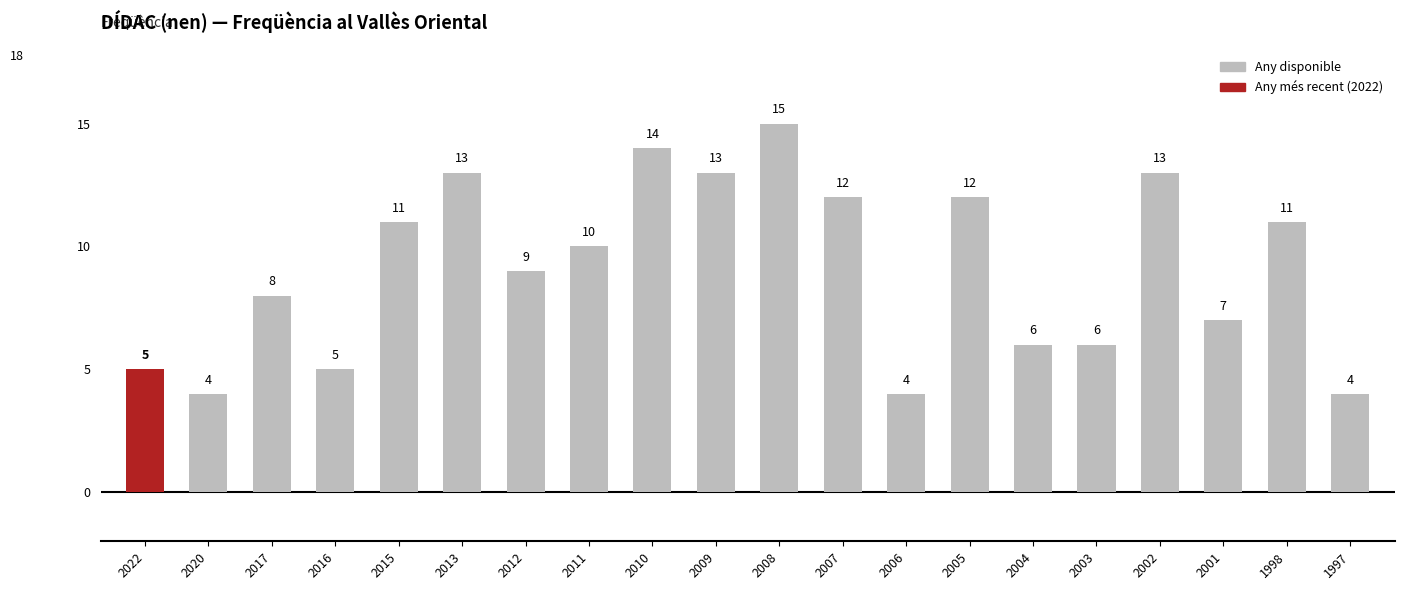

What is the value of the 3rd bar from the left?

8